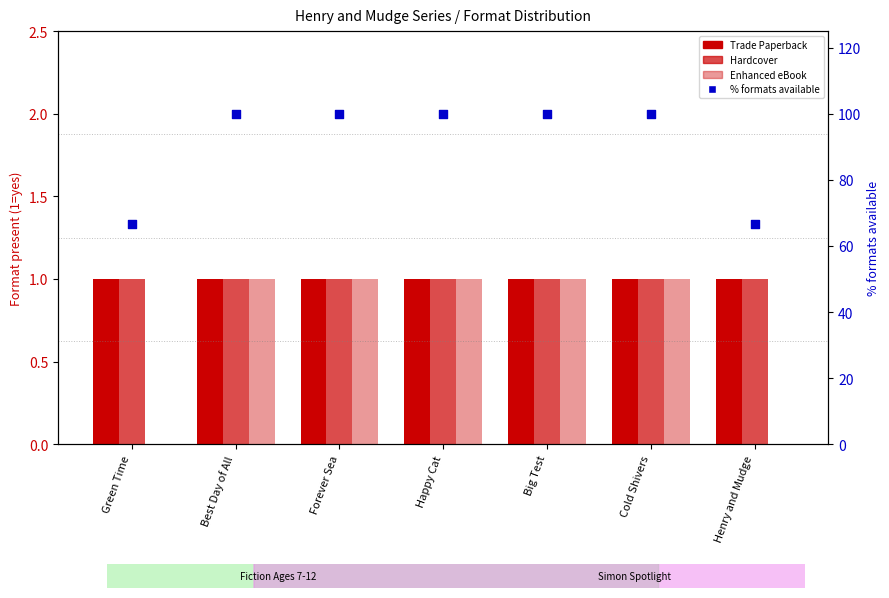

Which series reaches the maximum Y coordinate?

% formats available